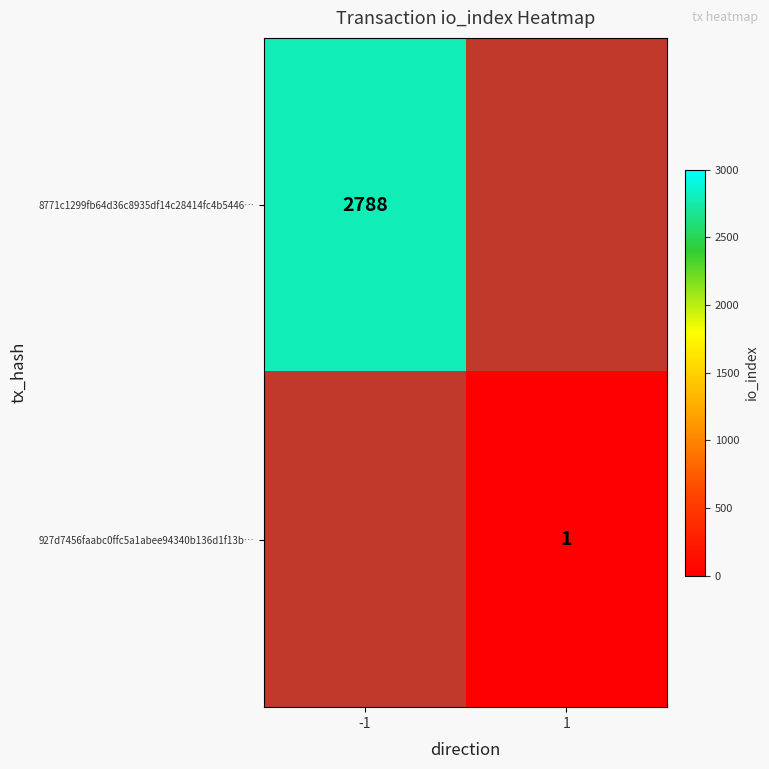

The 8771c1299fb64d36c8935df14c28414fc4b5446… series shows 2788 at -1. True or false?

True